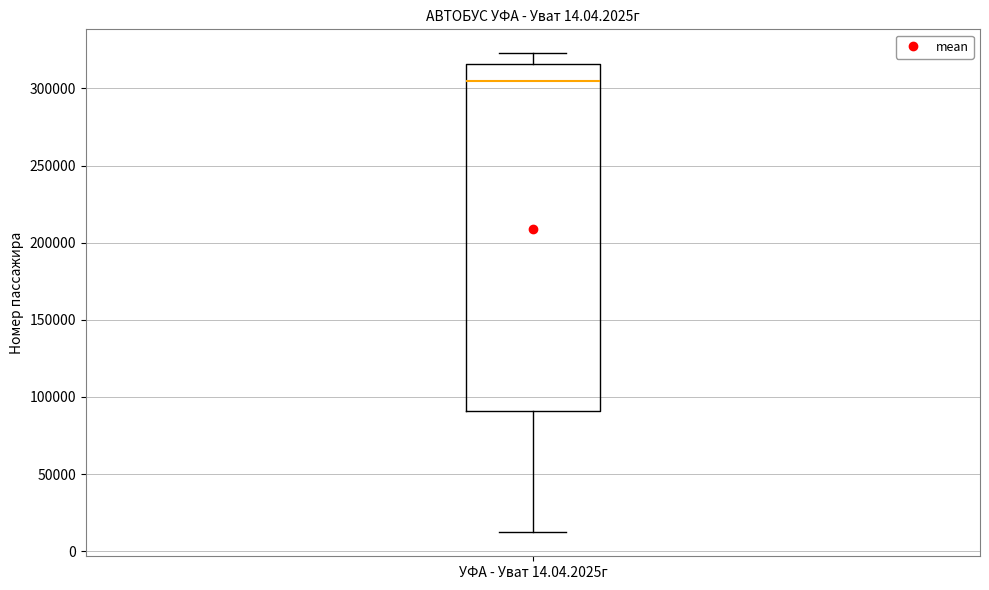

Read this box plot against the y-axis: the position of the median line, the range covered by the box, and the ends of both whiskers. The values are not printed on the chart, so give them approximately, as read against the axis.

median 305000, box 90000 to 315000, whiskers 10000 to 325000